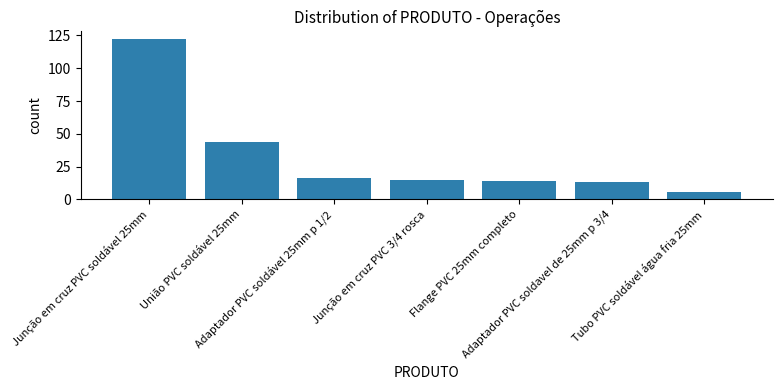

How many bars are there in total?

7